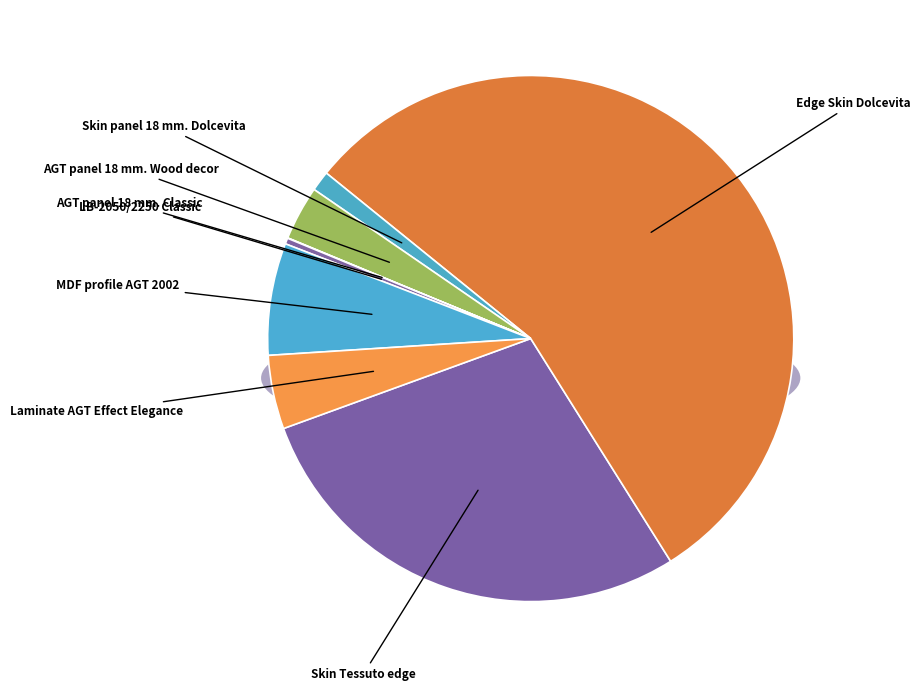

To the nearest percent, what portion does Edge Skin Dolcevita represent?

55%